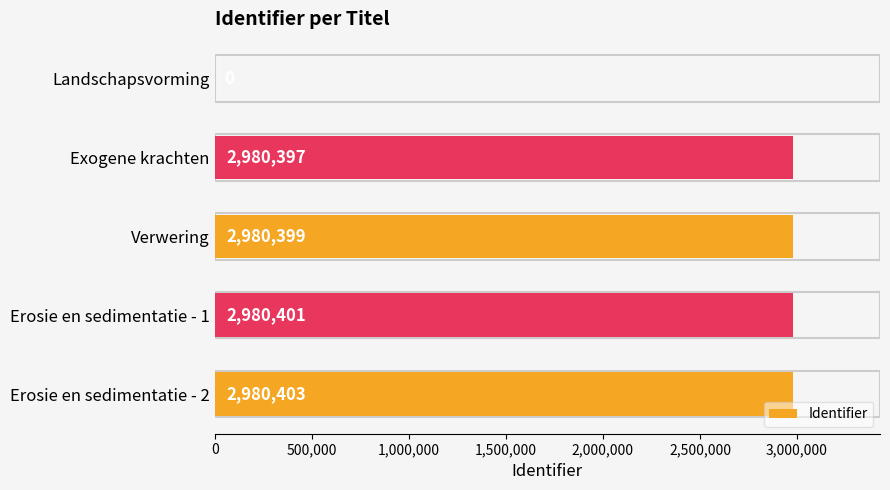

Count the number of categories in the chart.

5